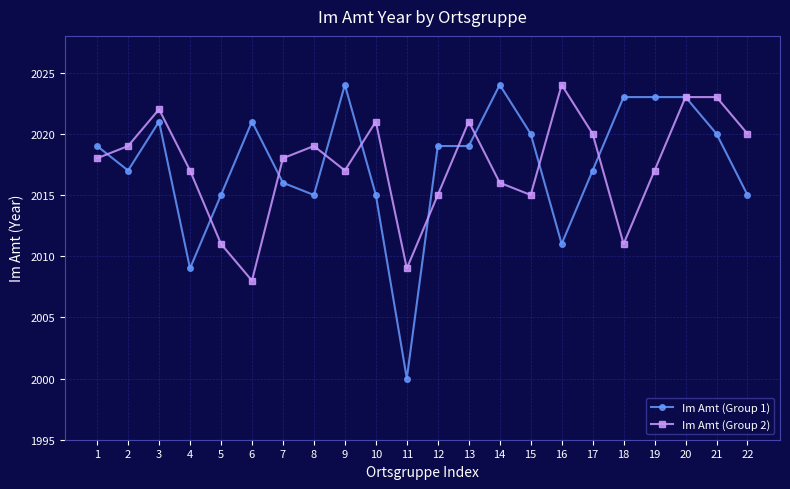

At which category is the sum across all series the highest?

20